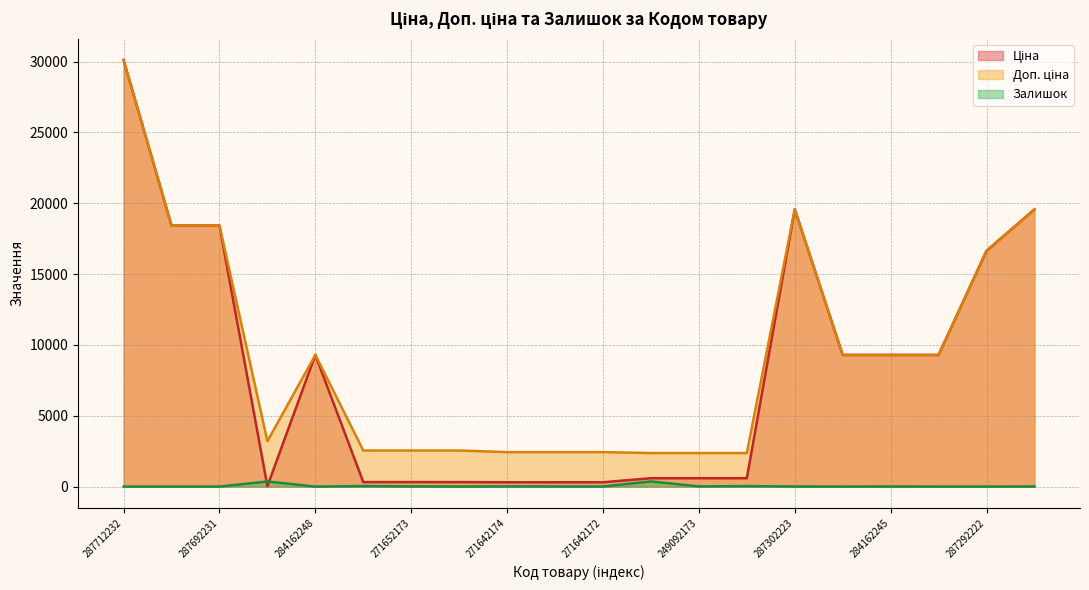

Where does the Ціна series first go above 9290?

287712232